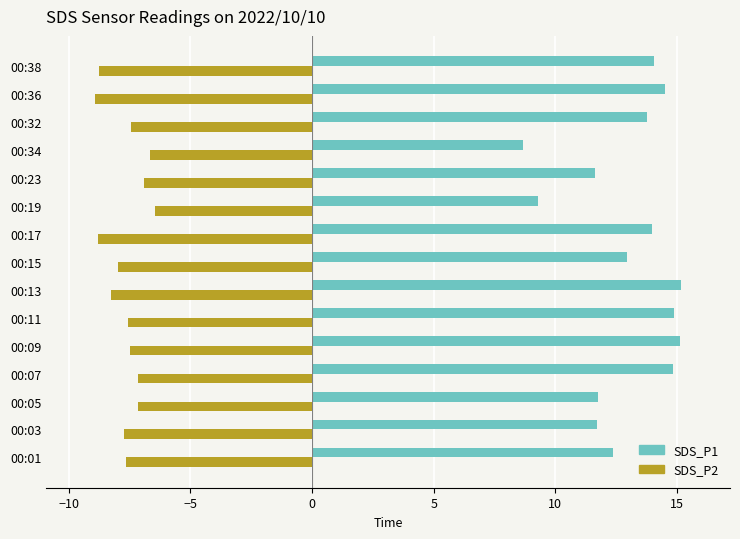

Is it true that SDS_P1 equals 11.8 at 00:05?

True